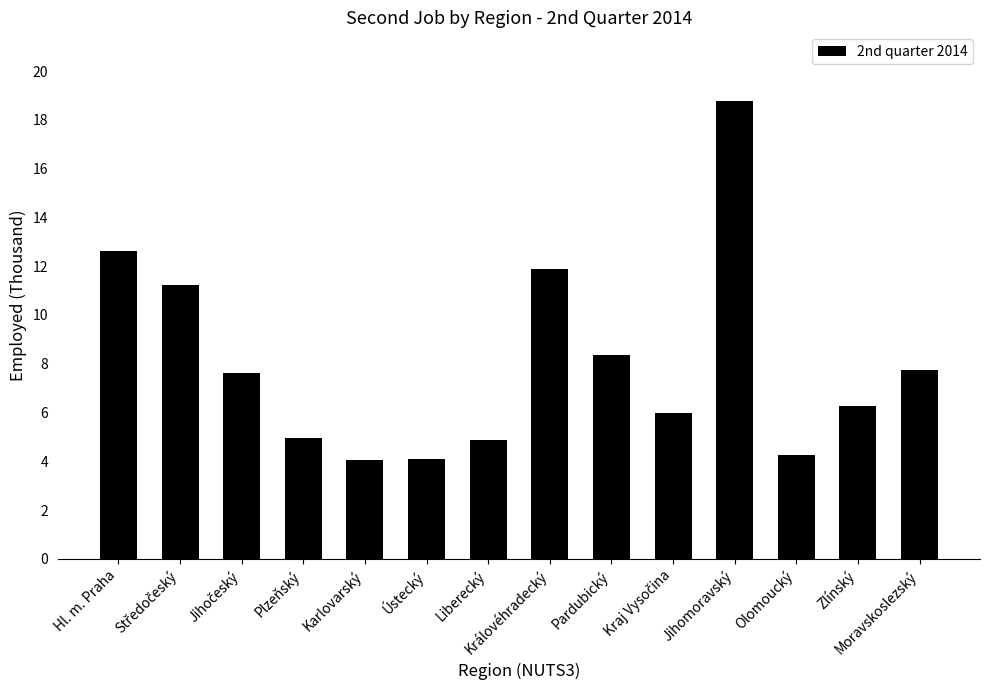

Are the bars grouped side by side (vs. stacked)?

No